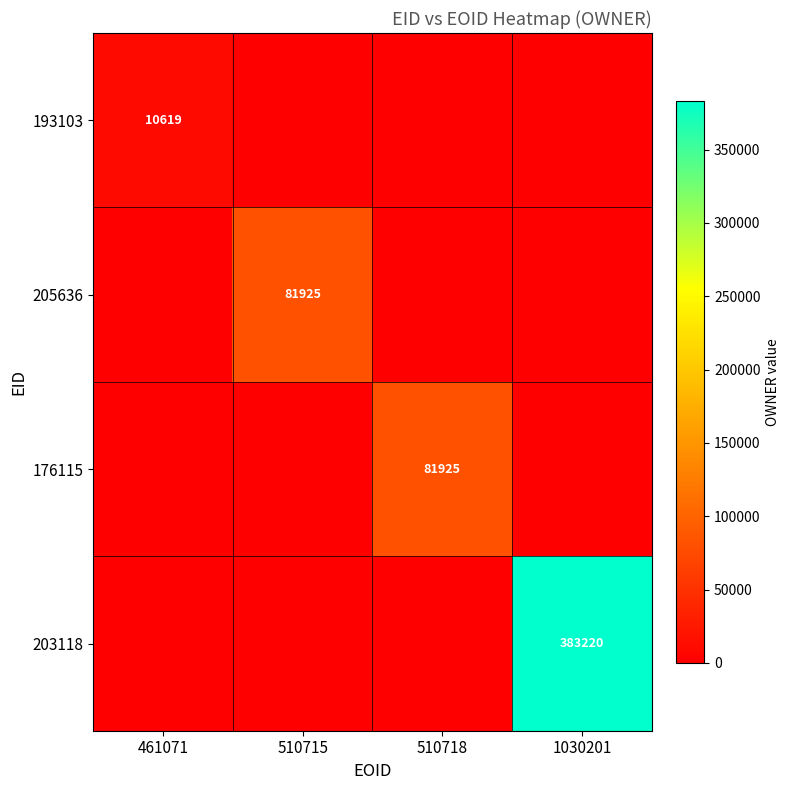

True or false: 205636 has a value of 128203 at 510715.

False